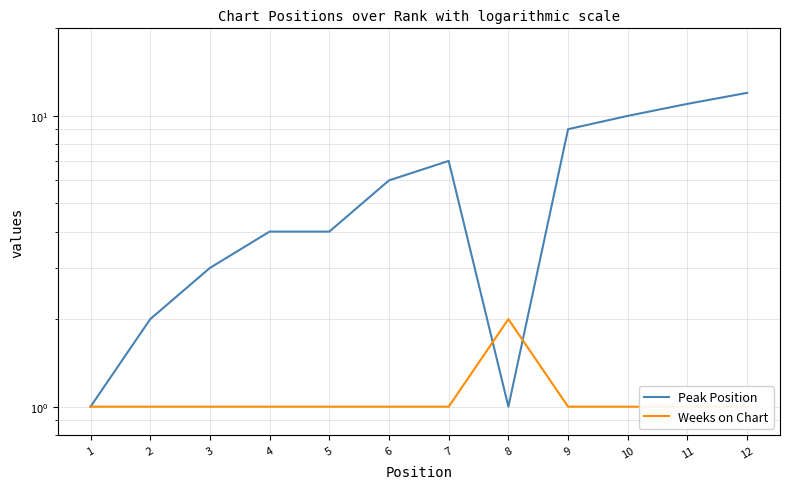

Which series has the largest total across all categories?

Peak Position